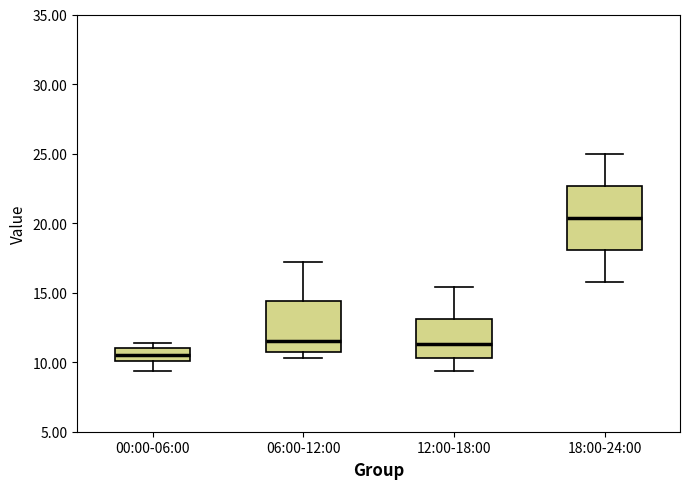

Reading left to right, read every box against the y-axis: the position of its median line, the range the box covers, and the ends of its whiskers. The values are not printed on the chart, so give them approximately, as read against the axis.

00:00-06:00: median 10.5, box 10.0 to 11.0, whiskers 9.5 to 11.5
06:00-12:00: median 11.5, box 11.0 to 14.5, whiskers 10.5 to 17.0
12:00-18:00: median 11.5, box 10.5 to 13.0, whiskers 9.5 to 15.5
18:00-24:00: median 20.5, box 18.0 to 22.5, whiskers 16.0 to 25.0